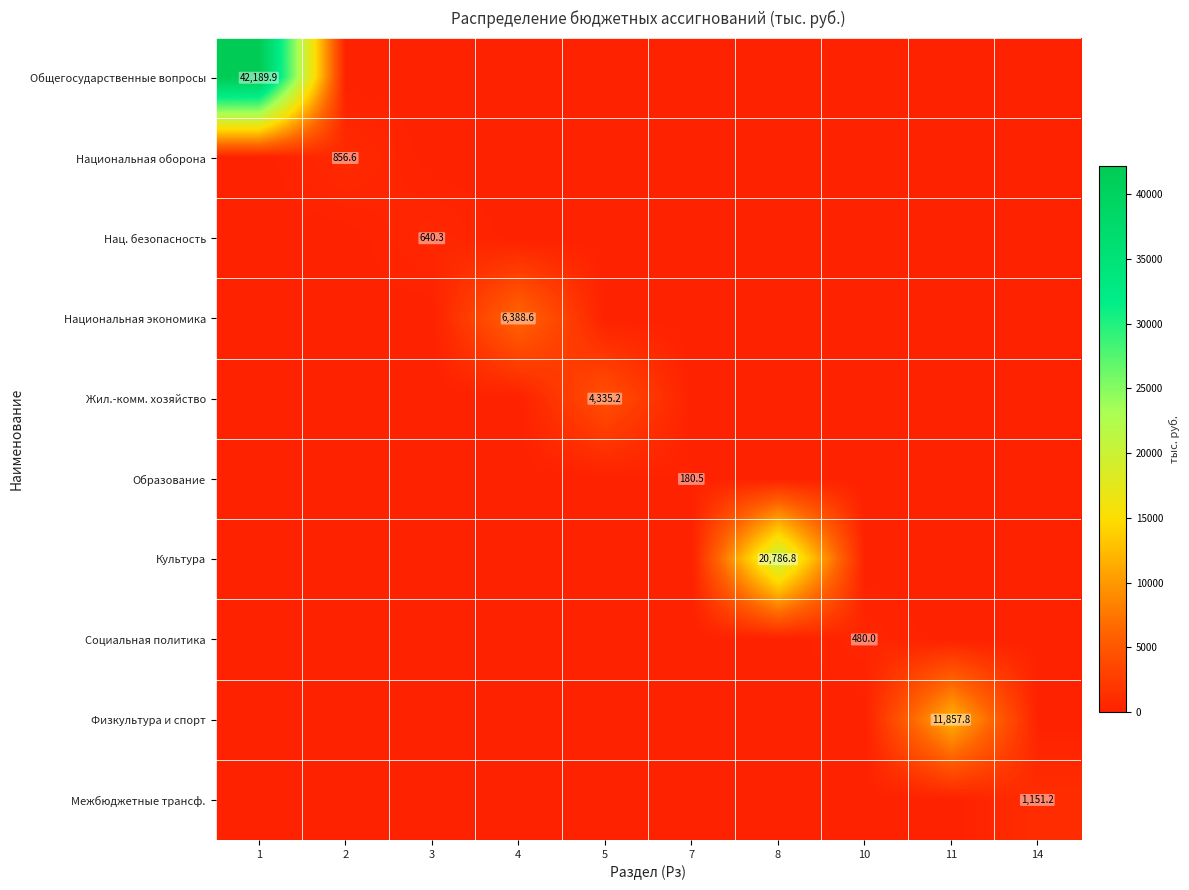

Is it true that Нац. безопасность equals 640.3 at 3?

True